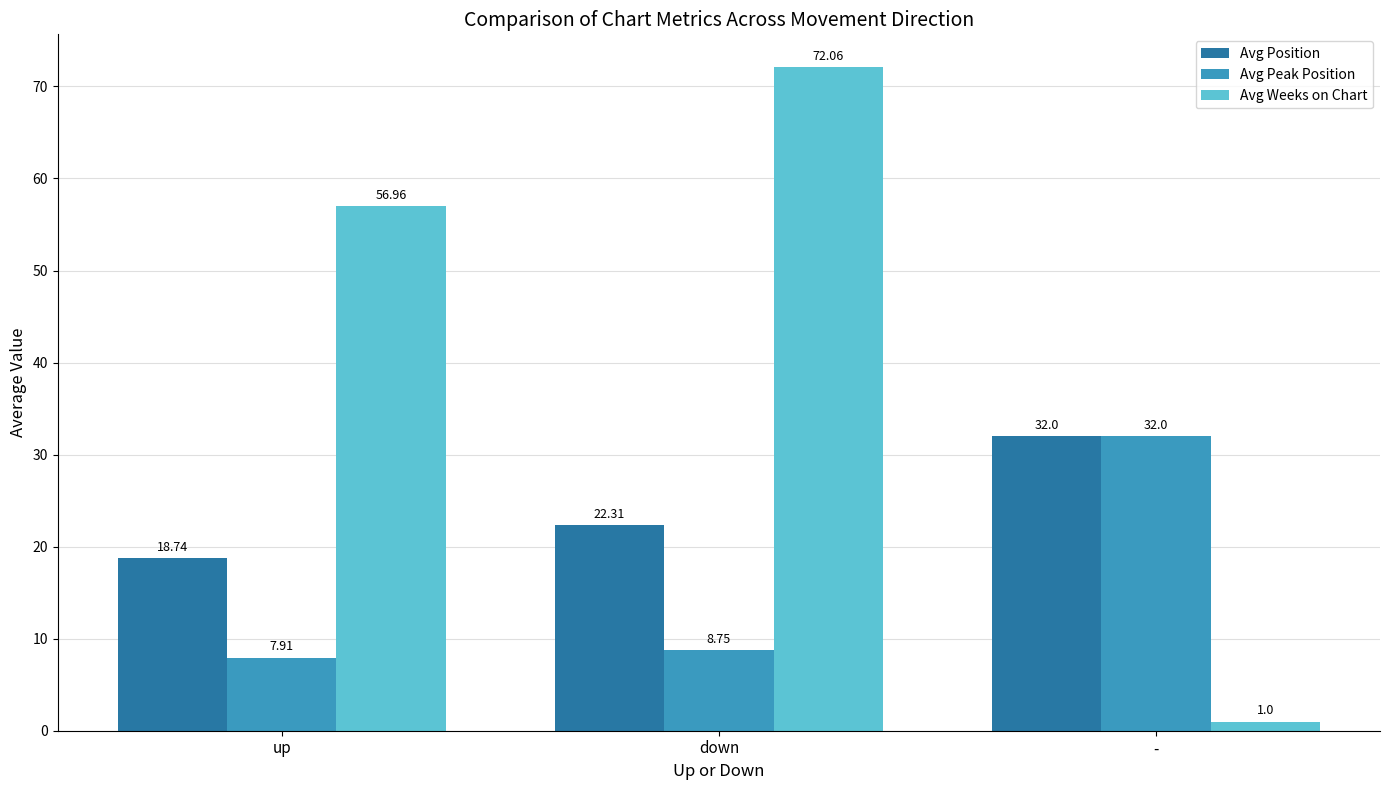

True or false: Avg Weeks on Chart has a value of 127.2 at down.

False